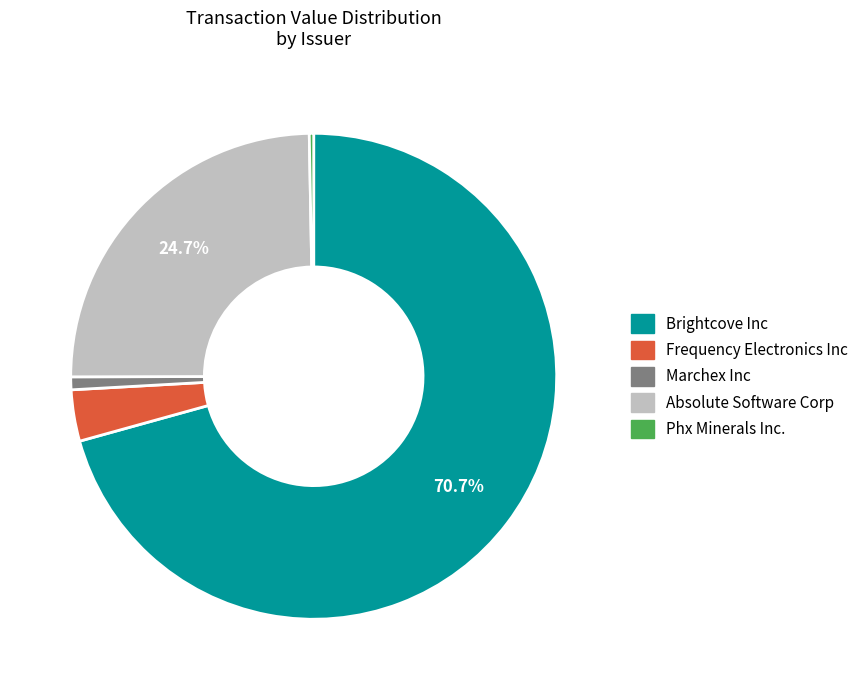

Which has a higher value, Brightcove Inc or Frequency Electronics Inc?

Brightcove Inc